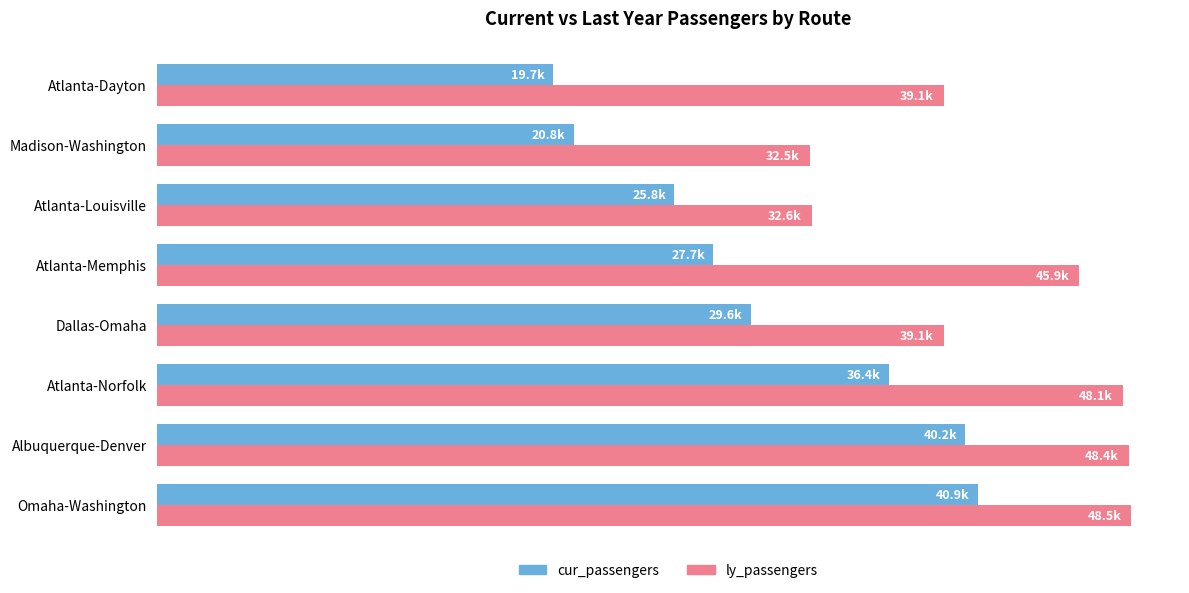

What are all the series names shown in the legend?

cur_passengers, ly_passengers